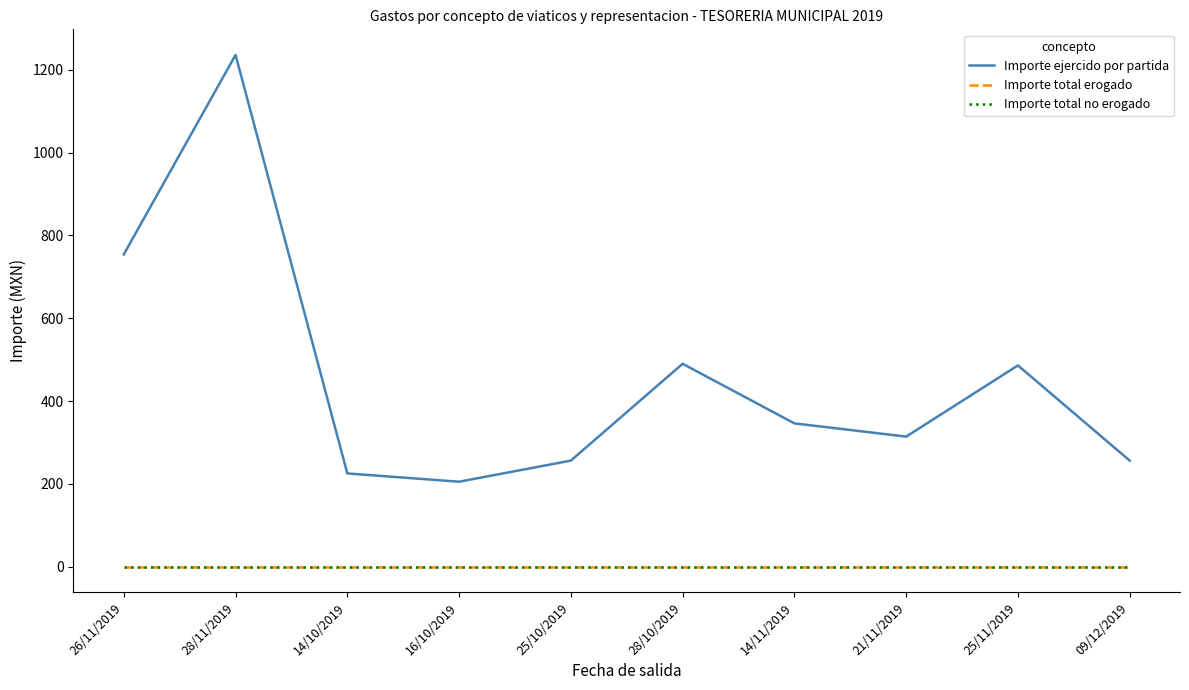

Does the chart have visible grid lines?

No